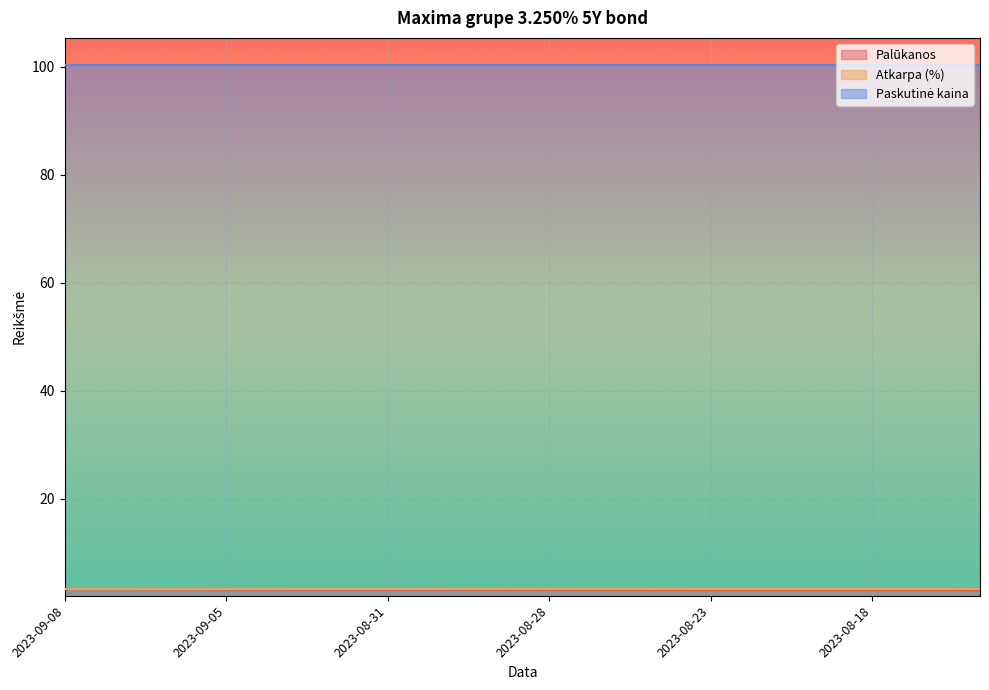

Which series has the largest total across all categories?

Paskutinė kaina